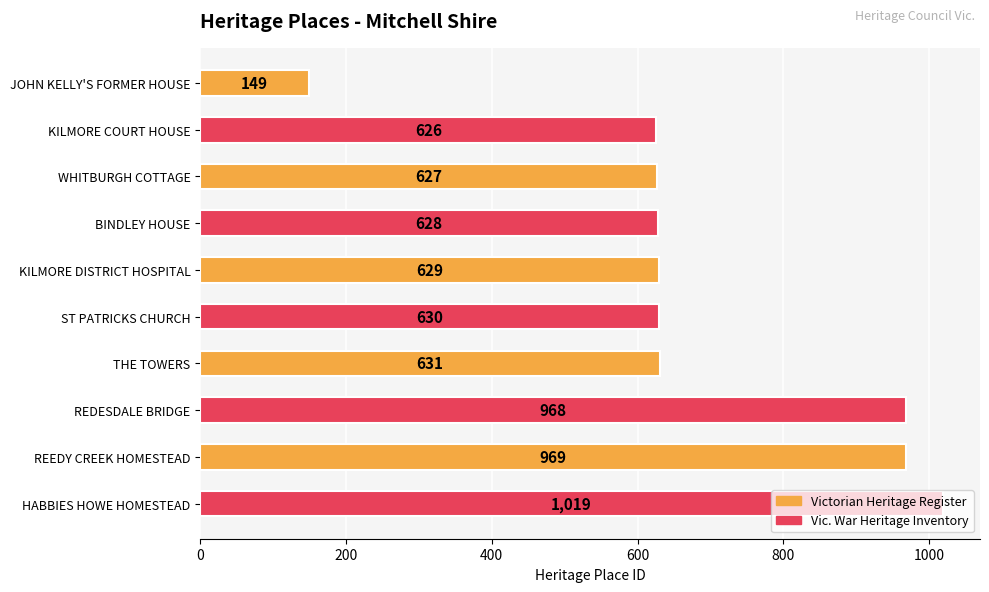

What is the label of the 3rd bar from the bottom?

REDESDALE BRIDGE